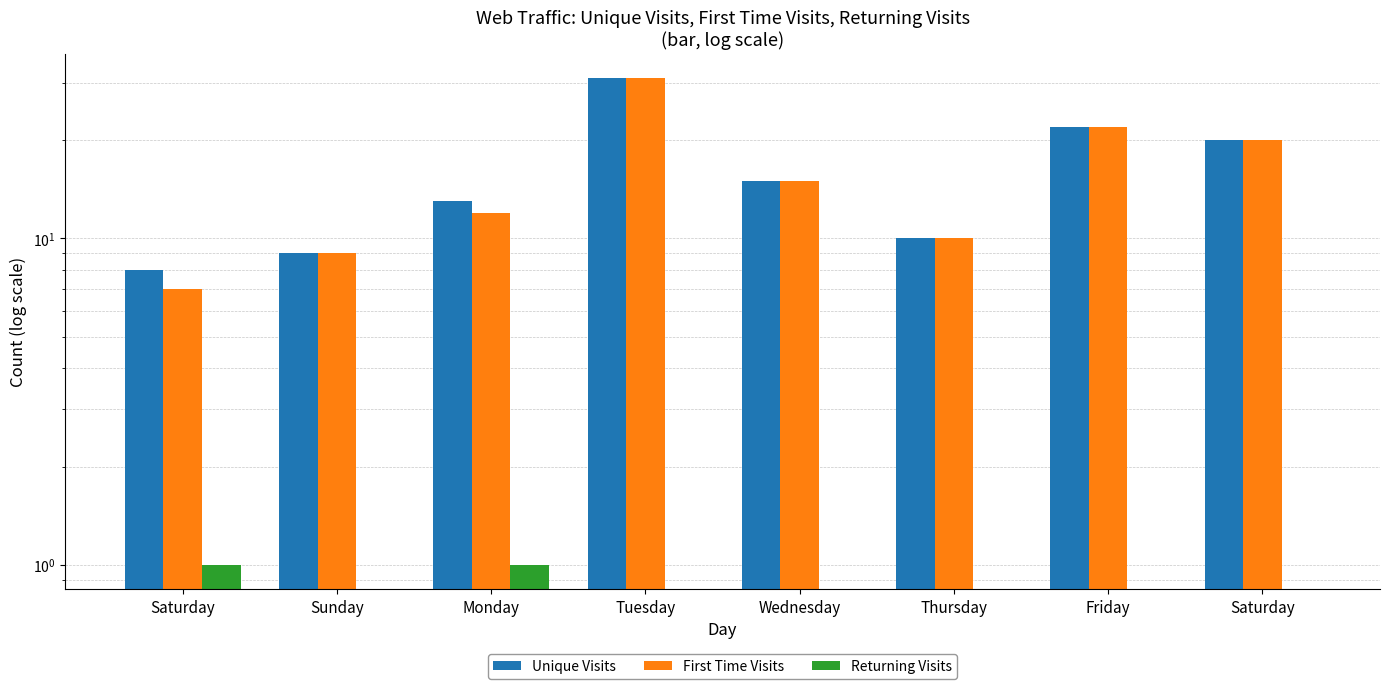

What is the label of the 4th bar from the right?

Wednesday